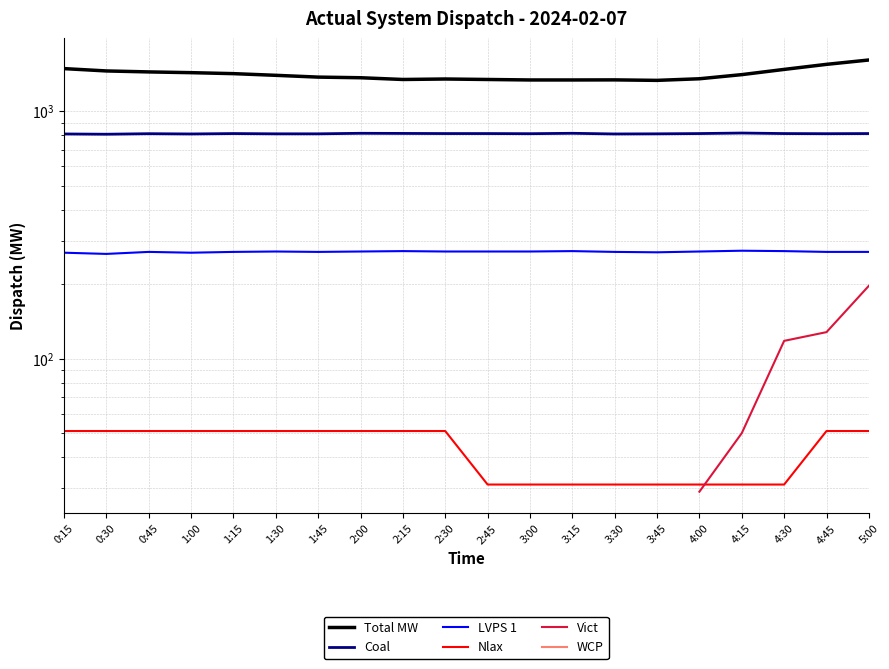

At how many categories does at least one series exceed 1284?

20